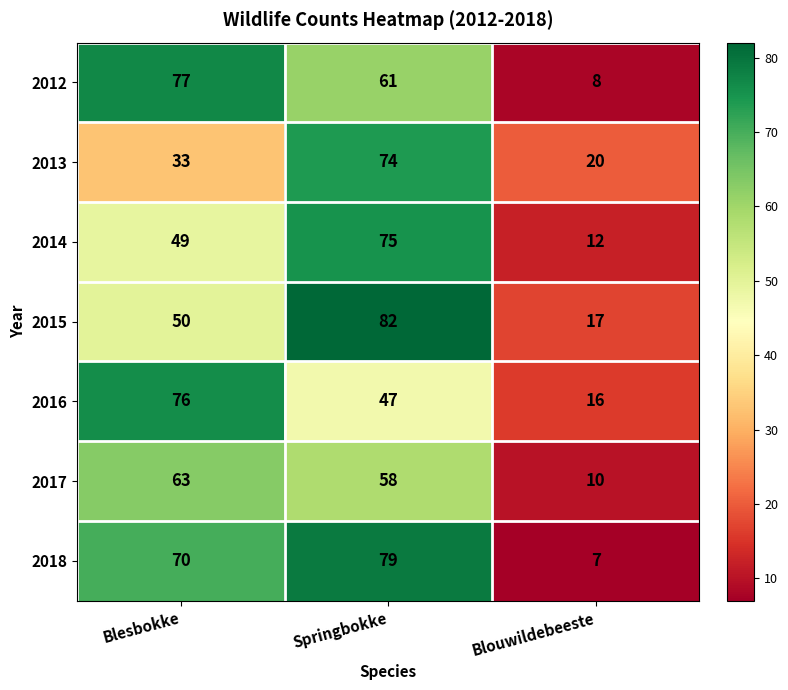

What is the average value of the 2012 series?

49